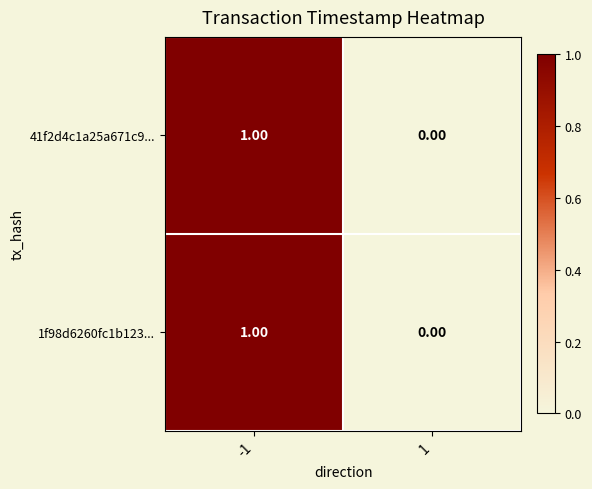

Rank the categories by 41f2d4c1a25a671c9... value from highest to lowest.

-1, 1